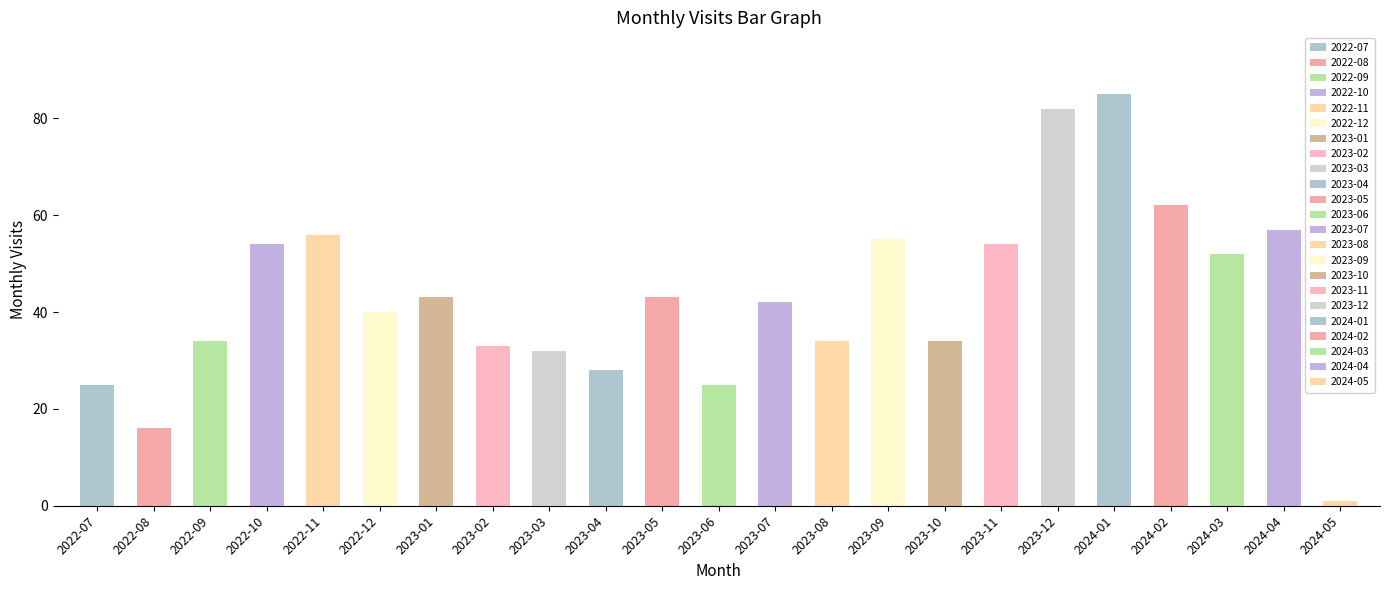

What position from the left is 2023-02?

8